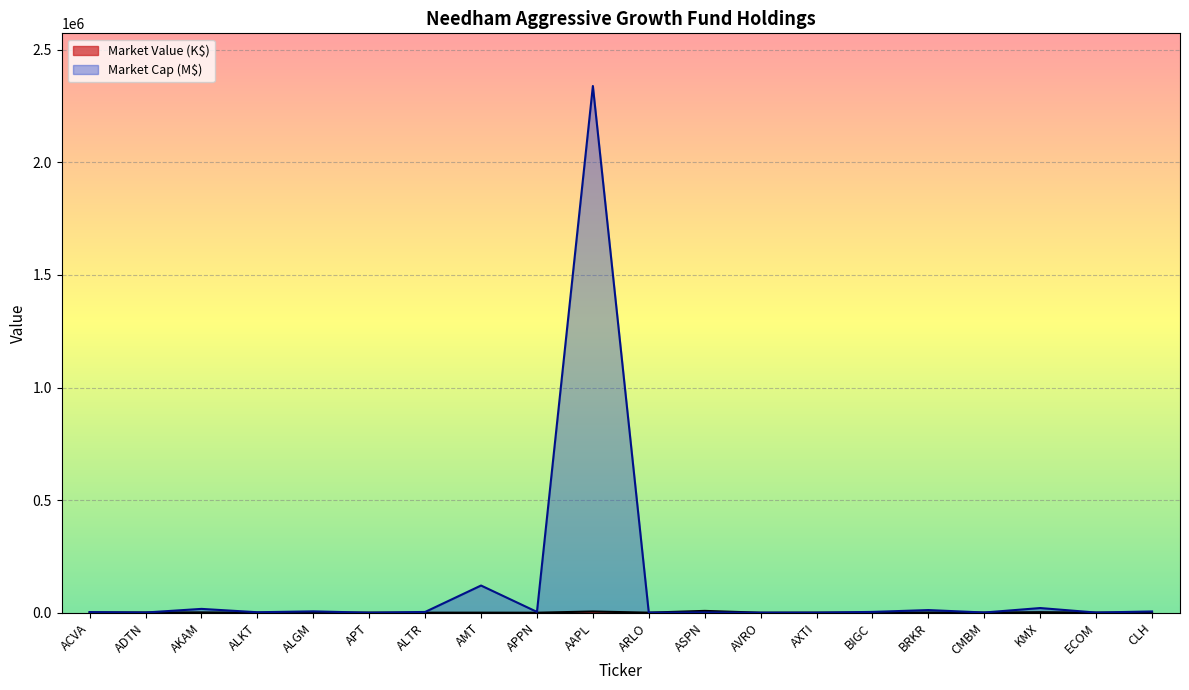

Is it true that Market Capitalization equals 17030.4 at AKAM?

True